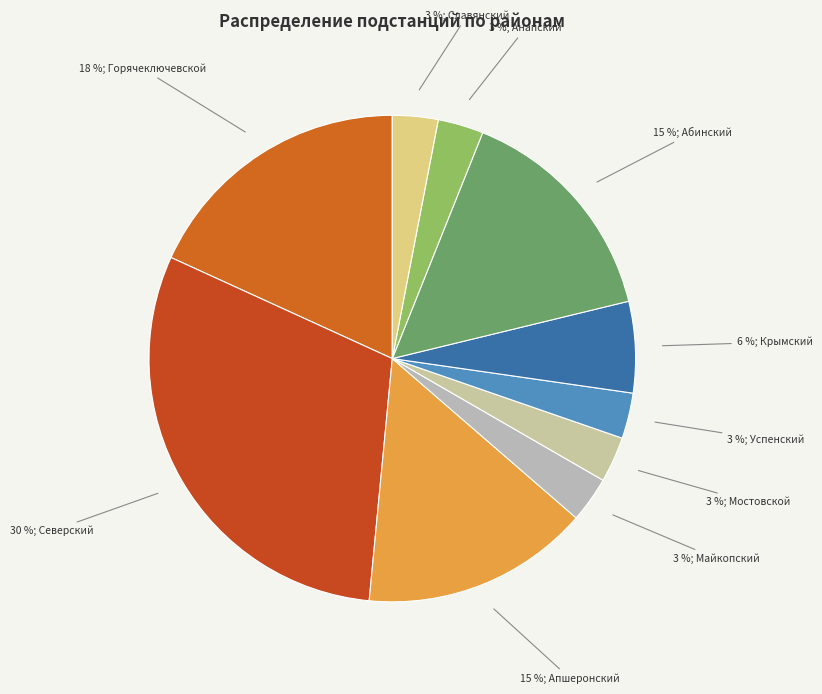

How many segments does this pie chart have?

10